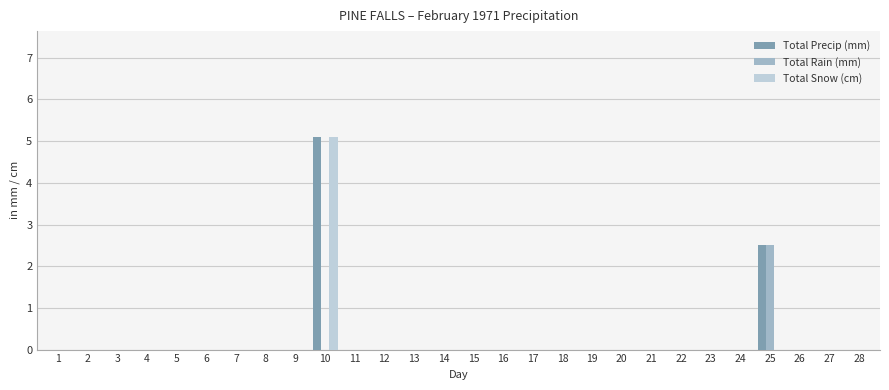

What are all the series names shown in the legend?

Total Precip (mm), Total Rain (mm), Total Snow (cm)